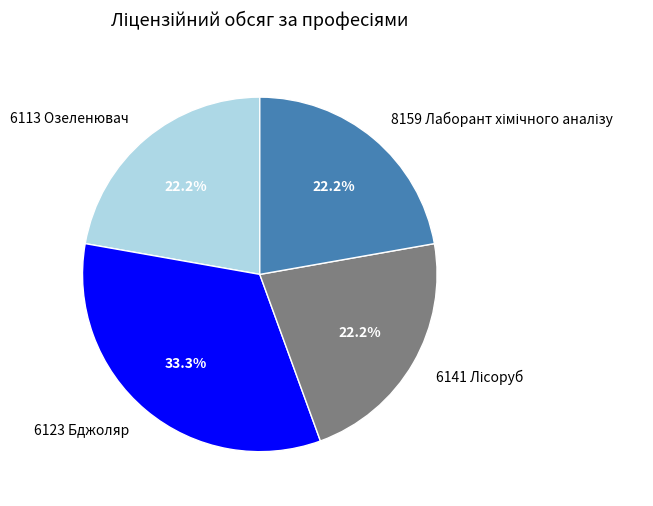

To the nearest percent, what is the difference between the largest and smallest slice percentages?

11%